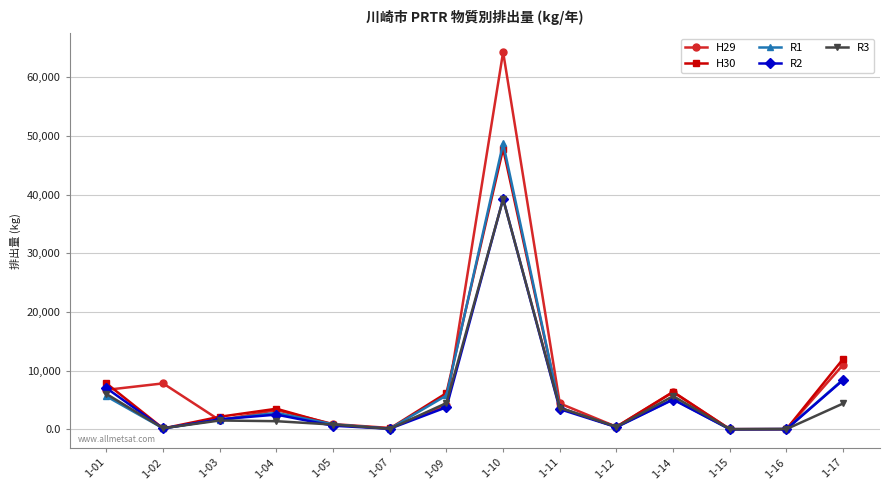

How many values in the R3 series are below 1500?

7